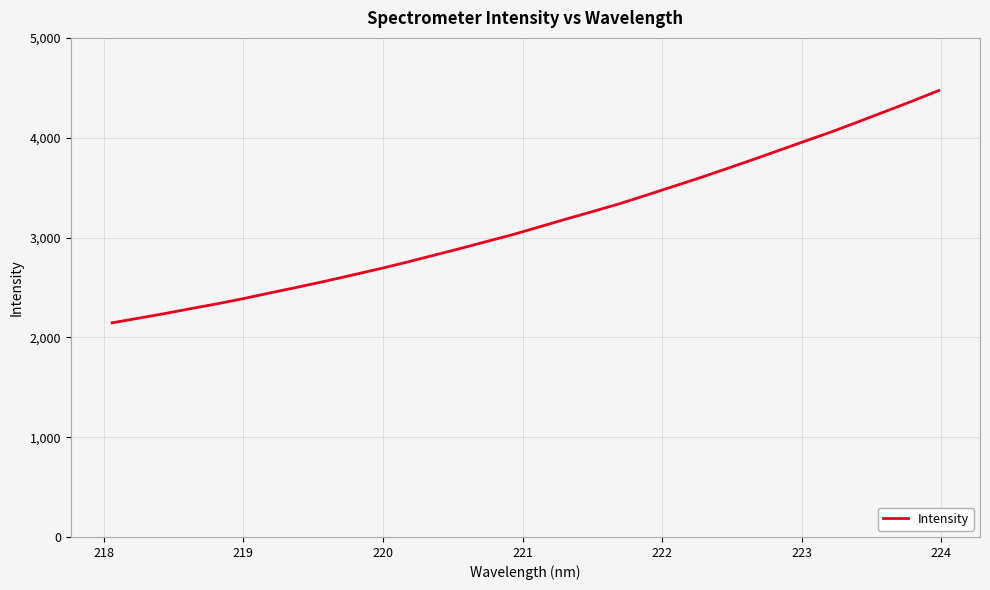

What is the minimum value shown in the chart?

2145.4